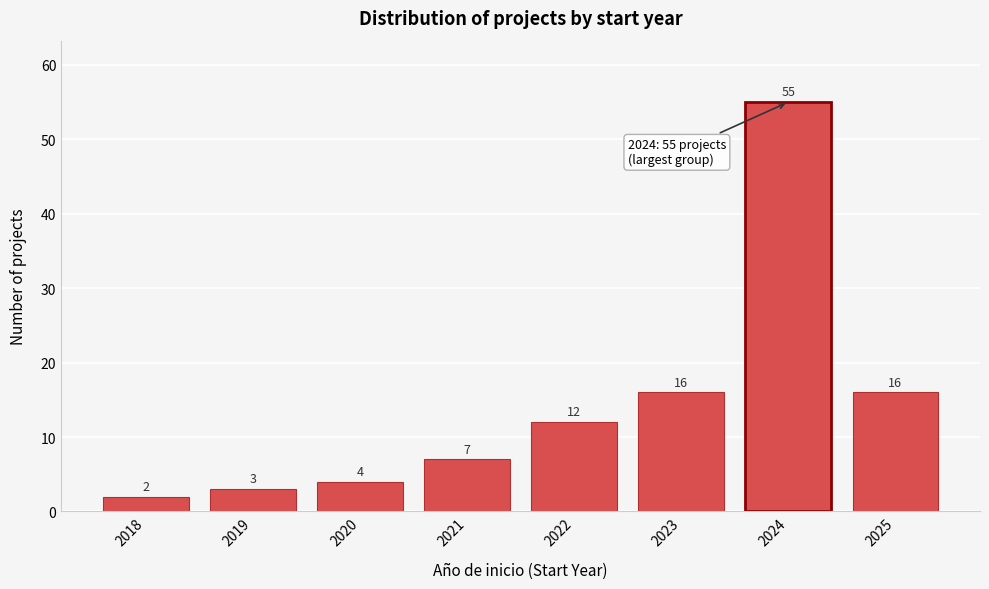

Reading right to left, list all the values displayed in this chart.

2025=16	2024=55	2023=16	2022=12	2021=7	2020=4	2019=3	2018=2